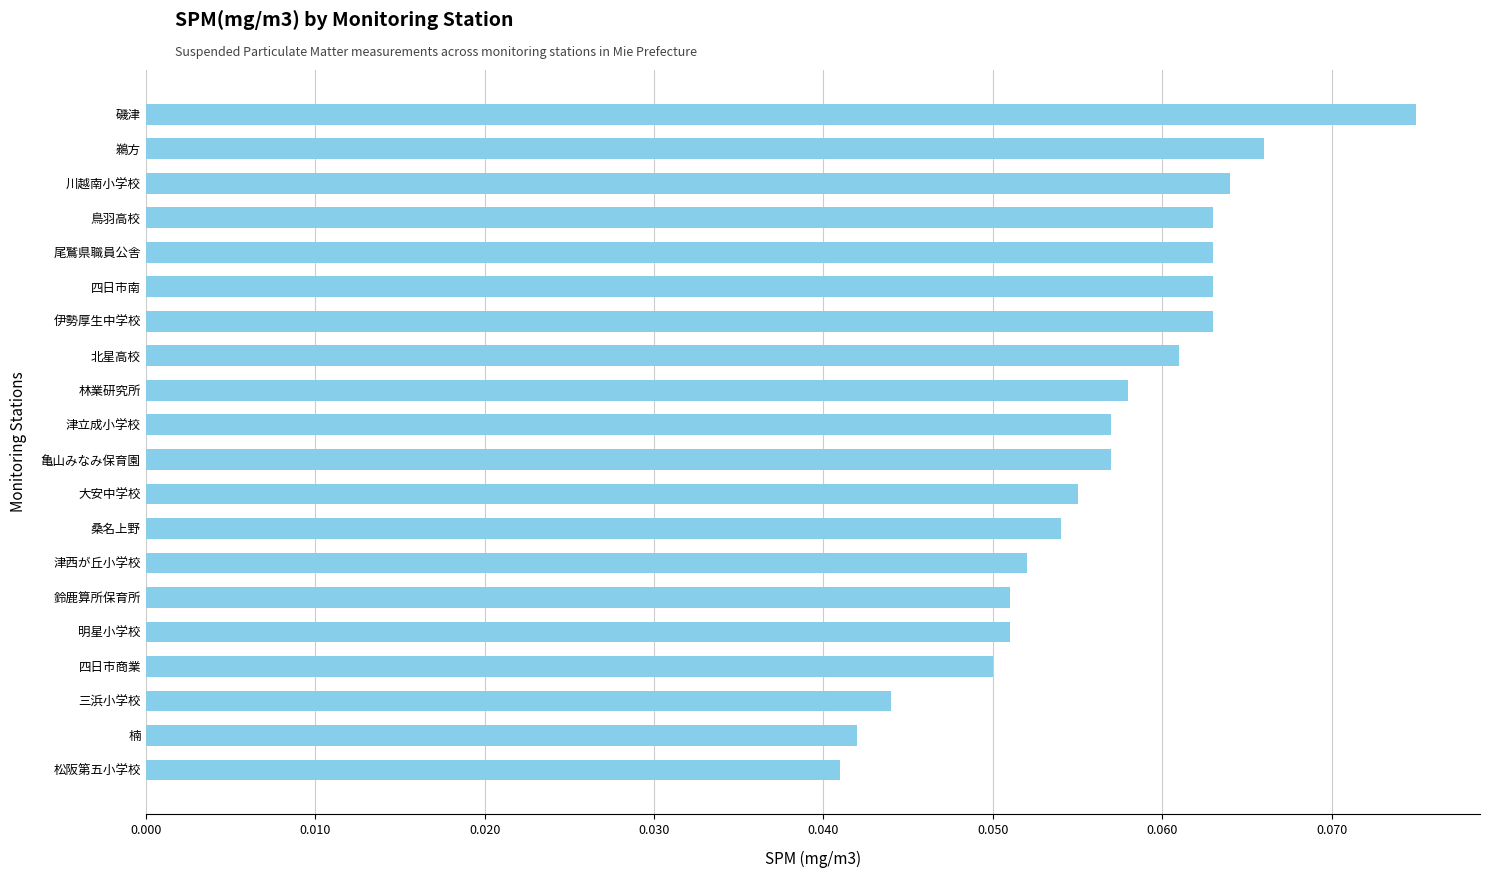

Between 鈴鹿算所保育所 and 楠, which is larger?

鈴鹿算所保育所